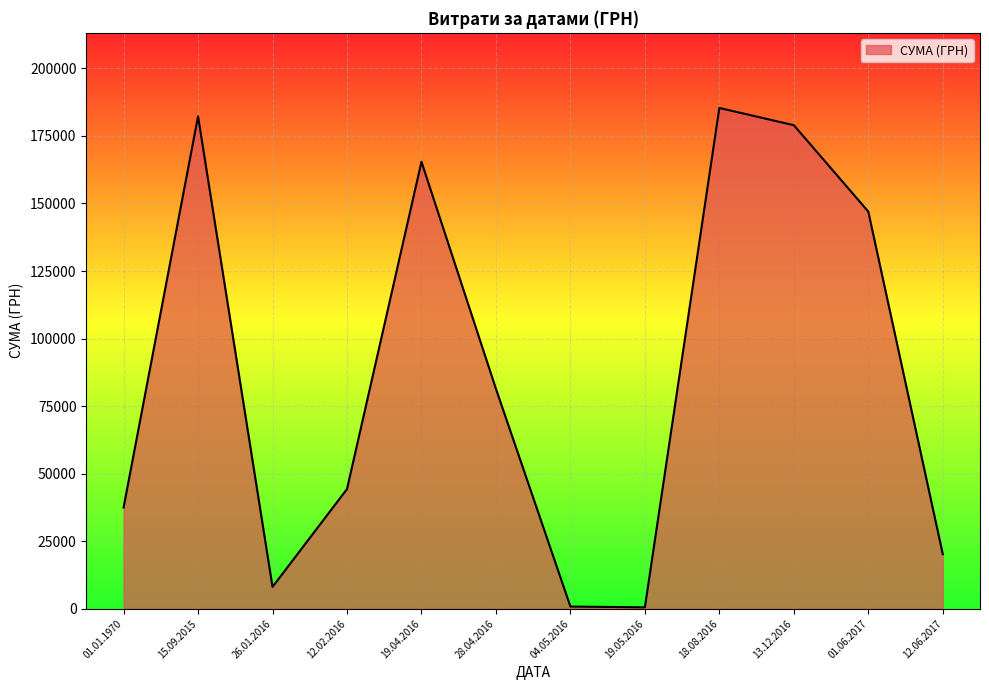

What is the change in value from 28.04.2016 to 13.12.2016?

+97581.3